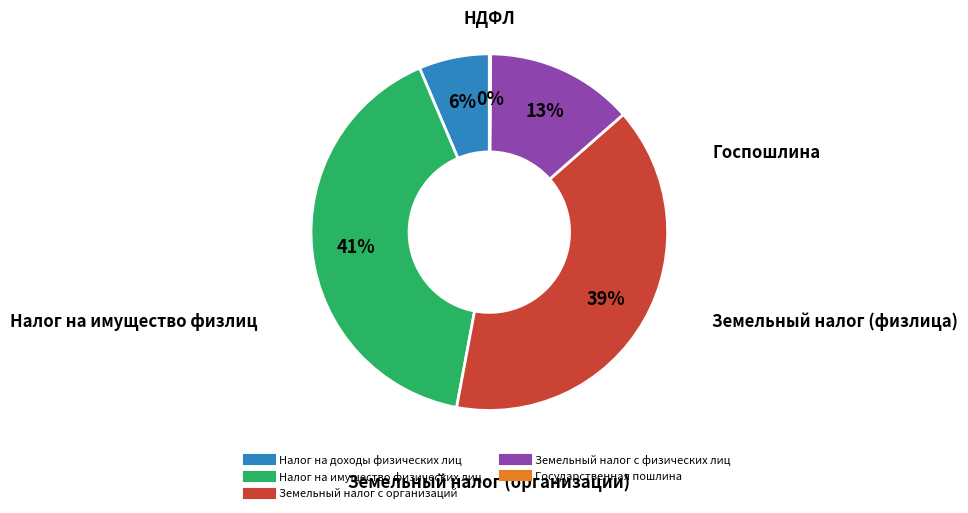

Do Налог на имущество физических лиц and Налог на доходы физических лиц together represent more than half of the pie?

No